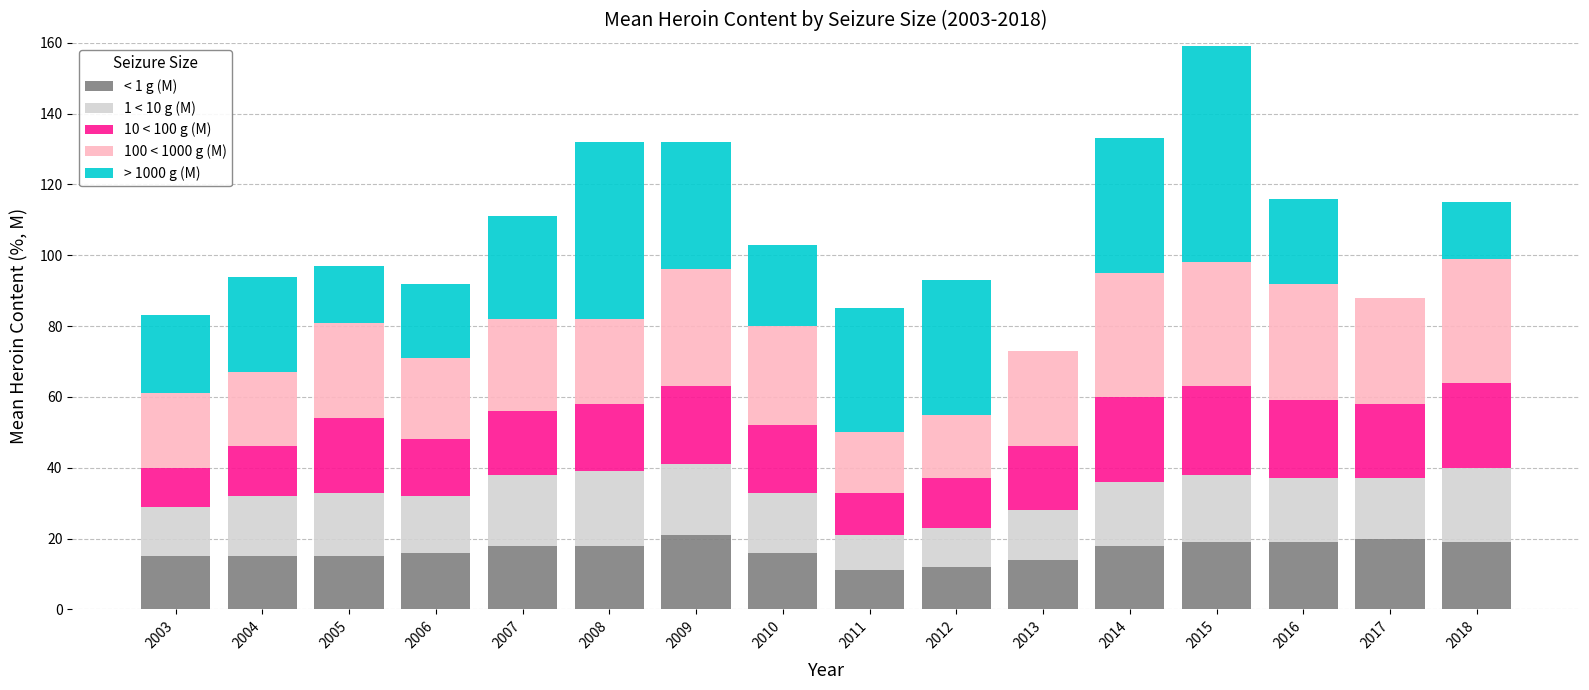

Is it true that < 1 g (M) equals 21 at 2003?

False